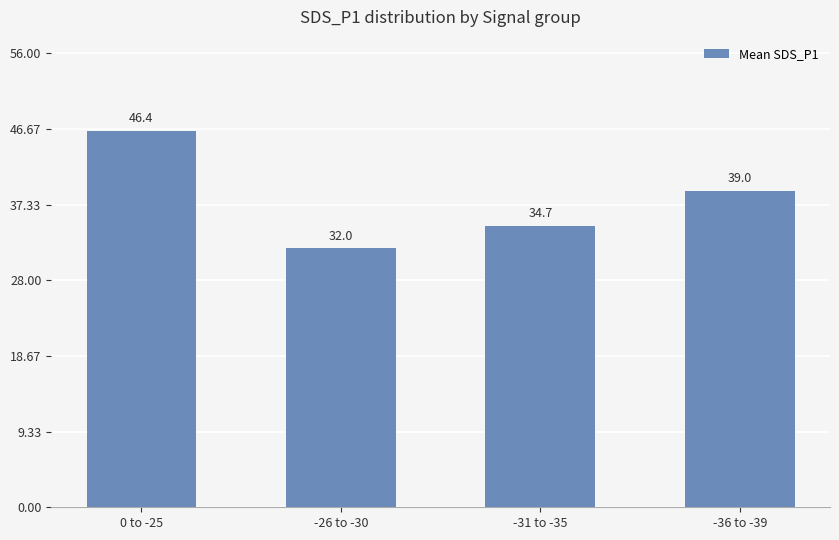

What is the smallest value displayed?

32.0